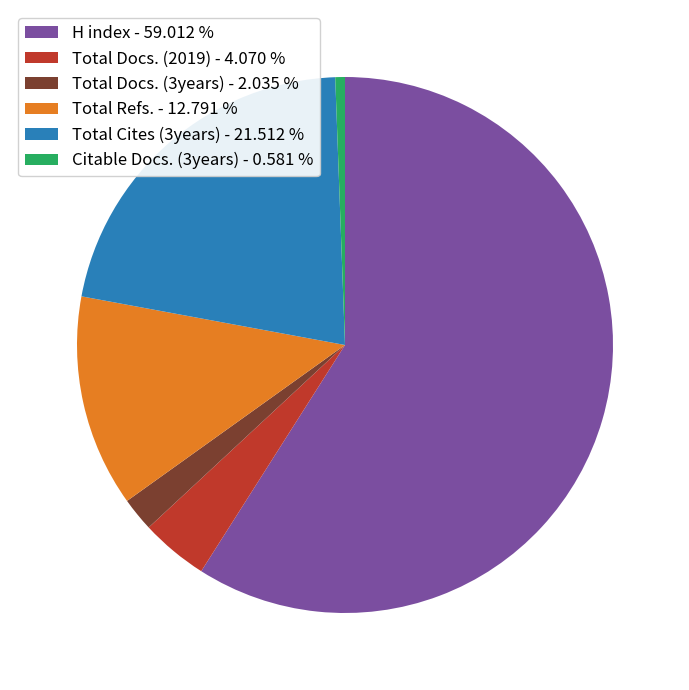

Does any single category account for the majority?

Yes